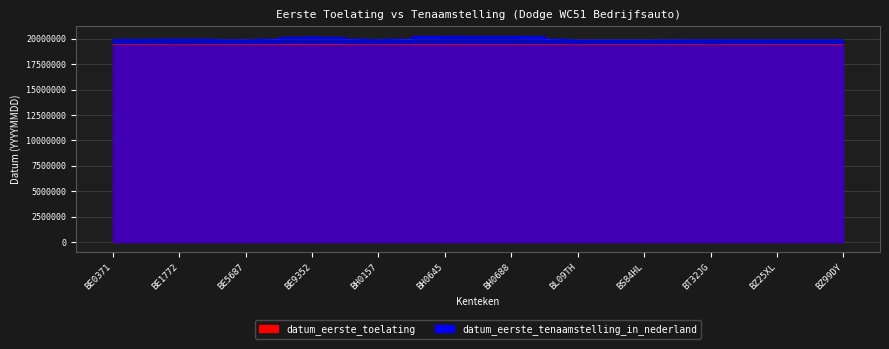

True or false: datum_eerste_tenaamstelling_in_nederland and datum_eerste_toelating cross at least once.

False